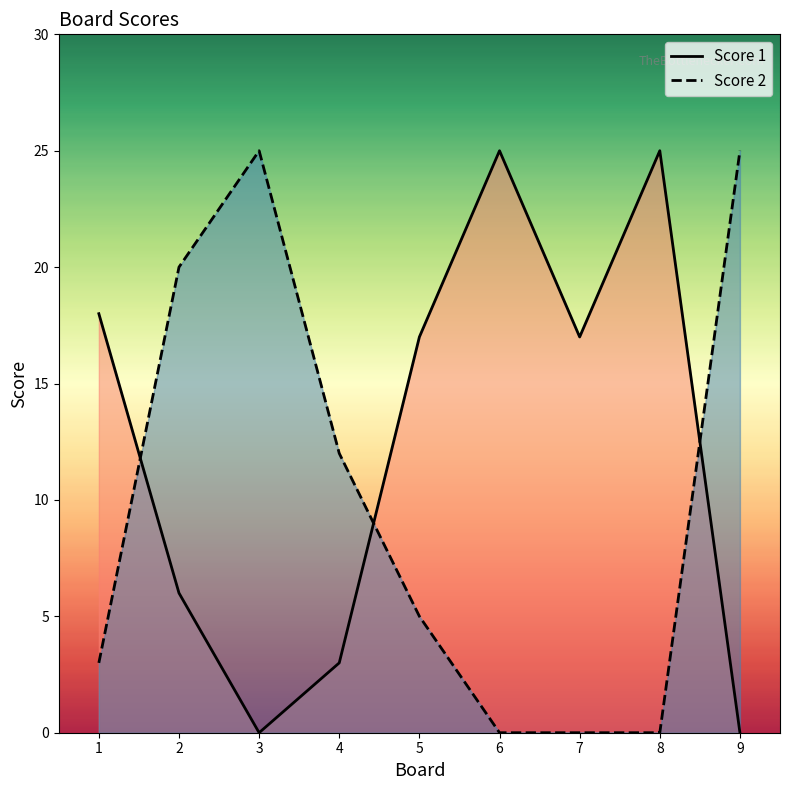

Where does the Score 1 series first go above 17?

1